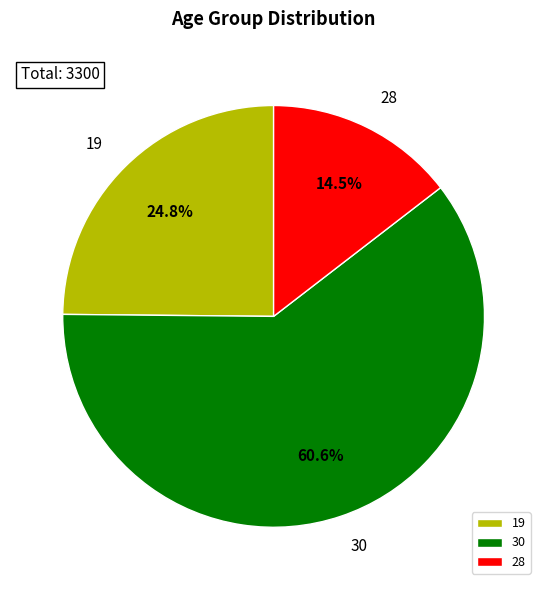

True or false: 19 accounts for 25% of the total.

True